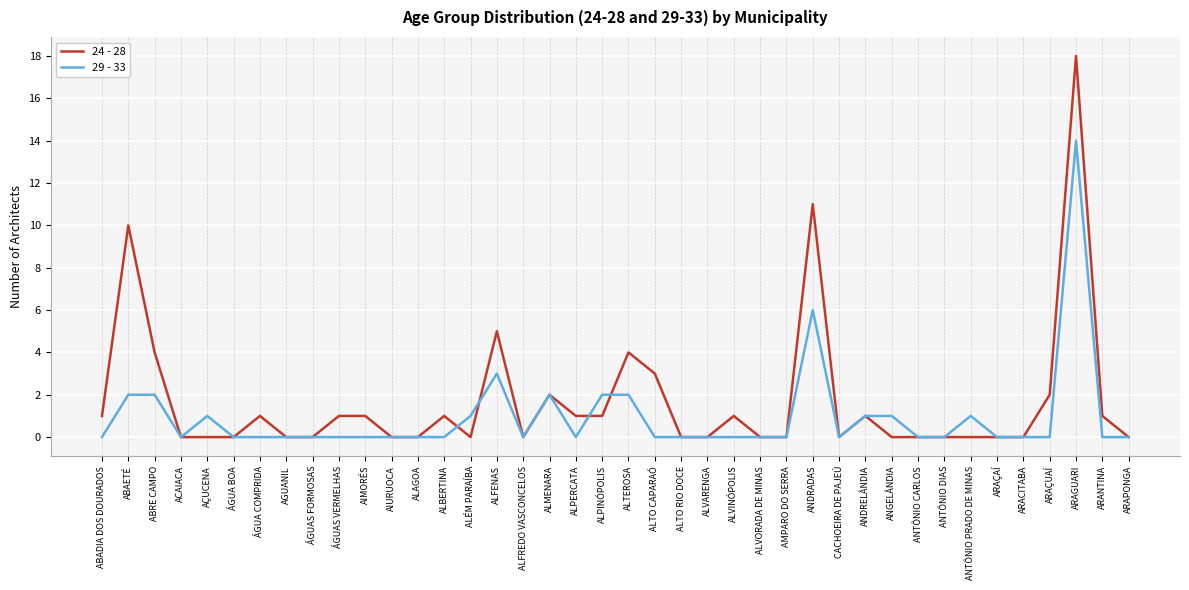

The value of 29 - 33 at AGUANIL is 0. True or false?

True